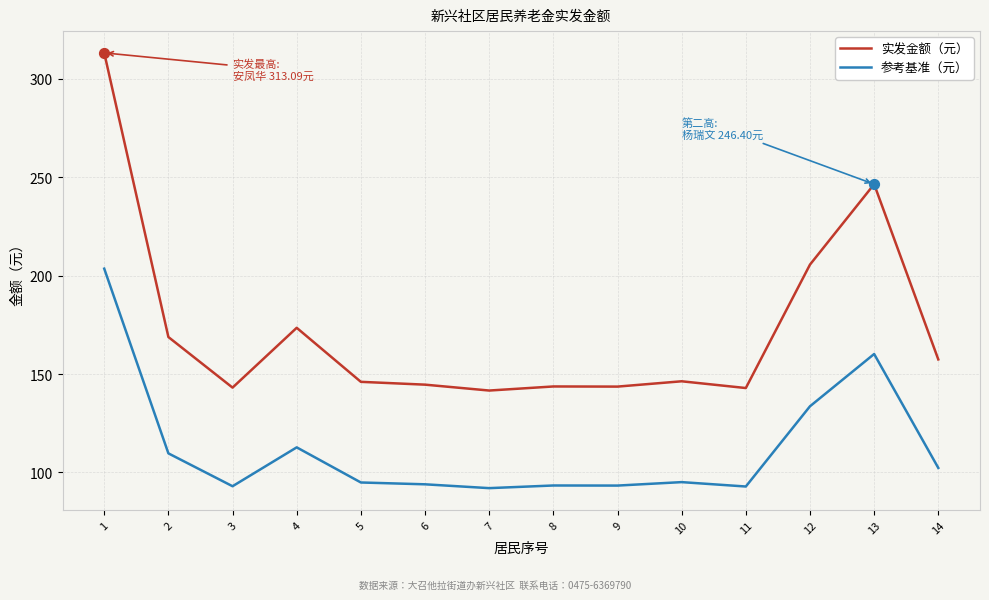

What are all the series names shown in the legend?

实发金额（元）, 参考基准（元）